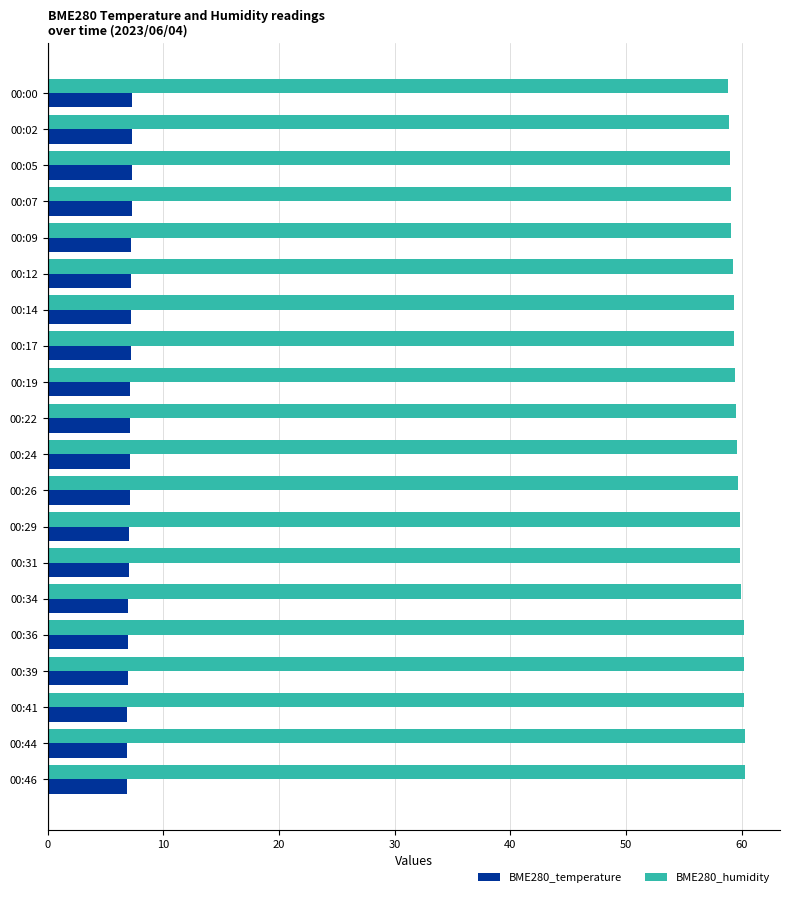

The value of BME280_humidity at 00:14 is 84.0. True or false?

False